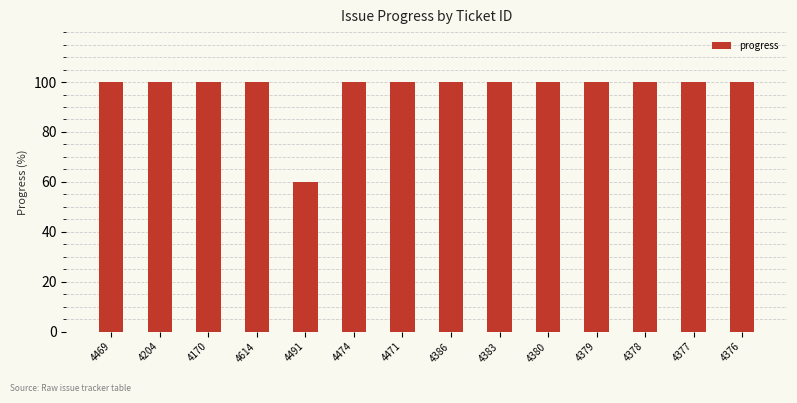

How many categories are shown in the chart?

14